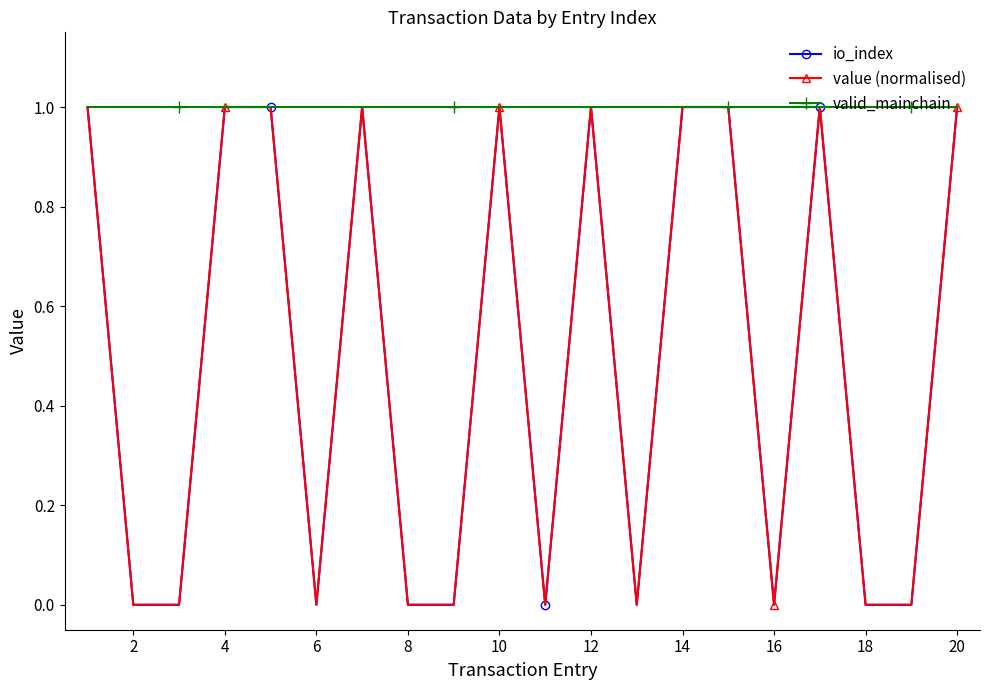

What is the value of the value (normalised) point at the 10th from the left?

1.0